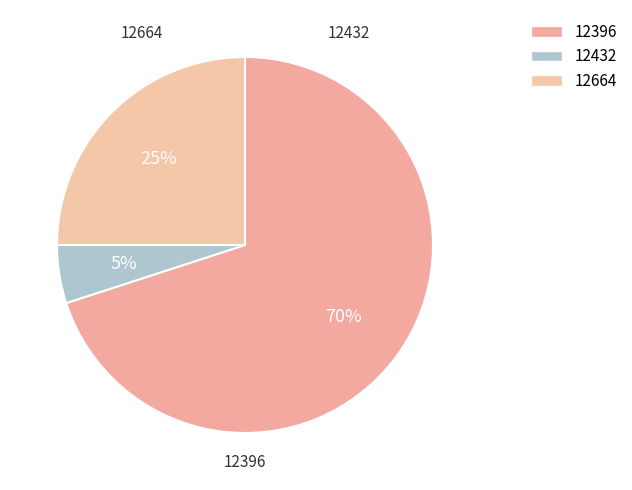

How many slices are in this pie chart?

3